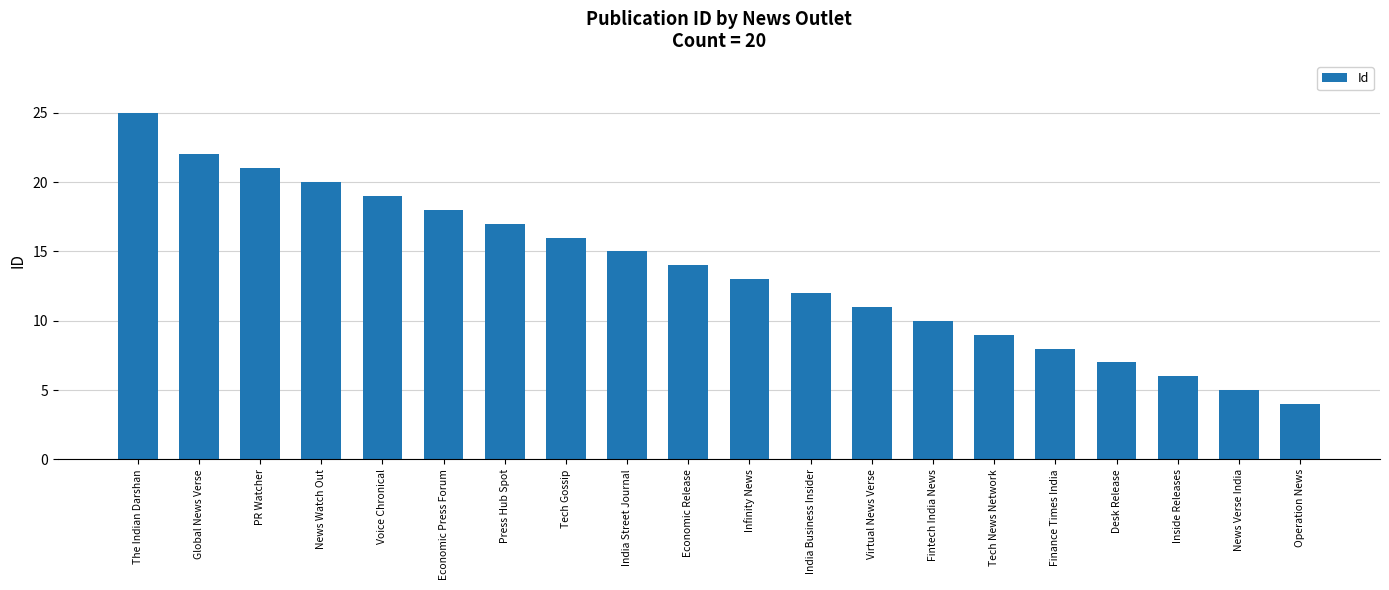

Does the chart contain stacked bars?

No